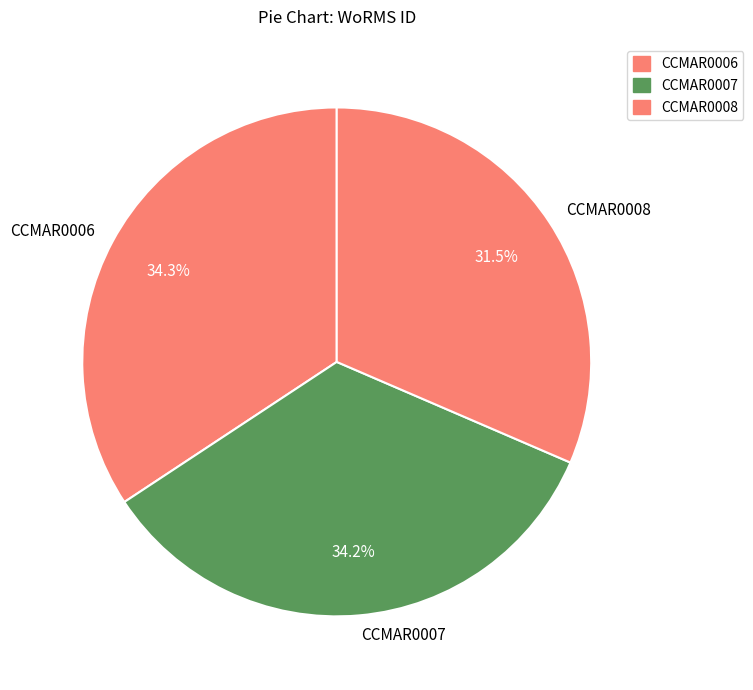

How many slices are in this pie chart?

3